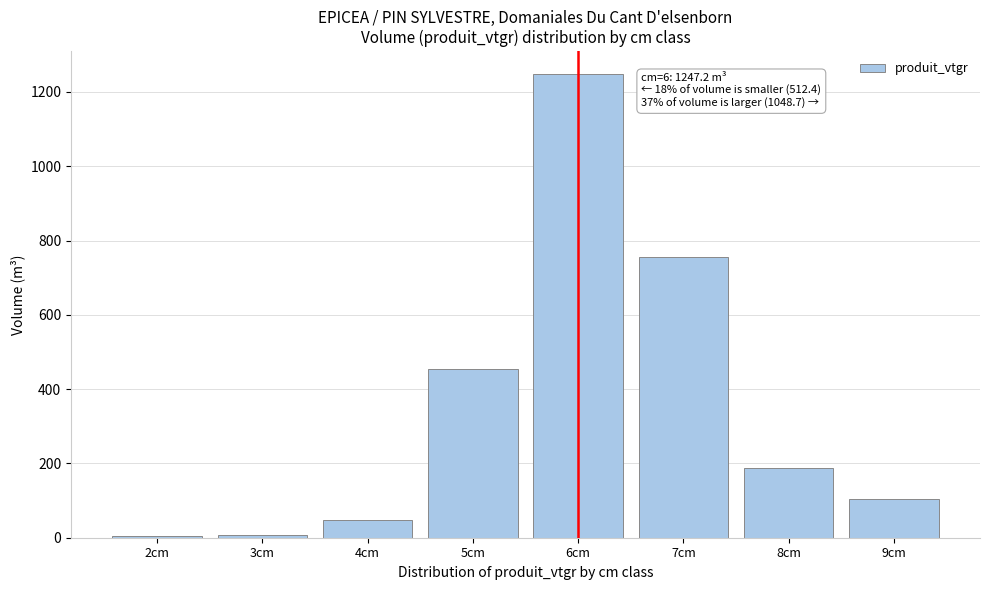

What is the sum of all values?

2808.2